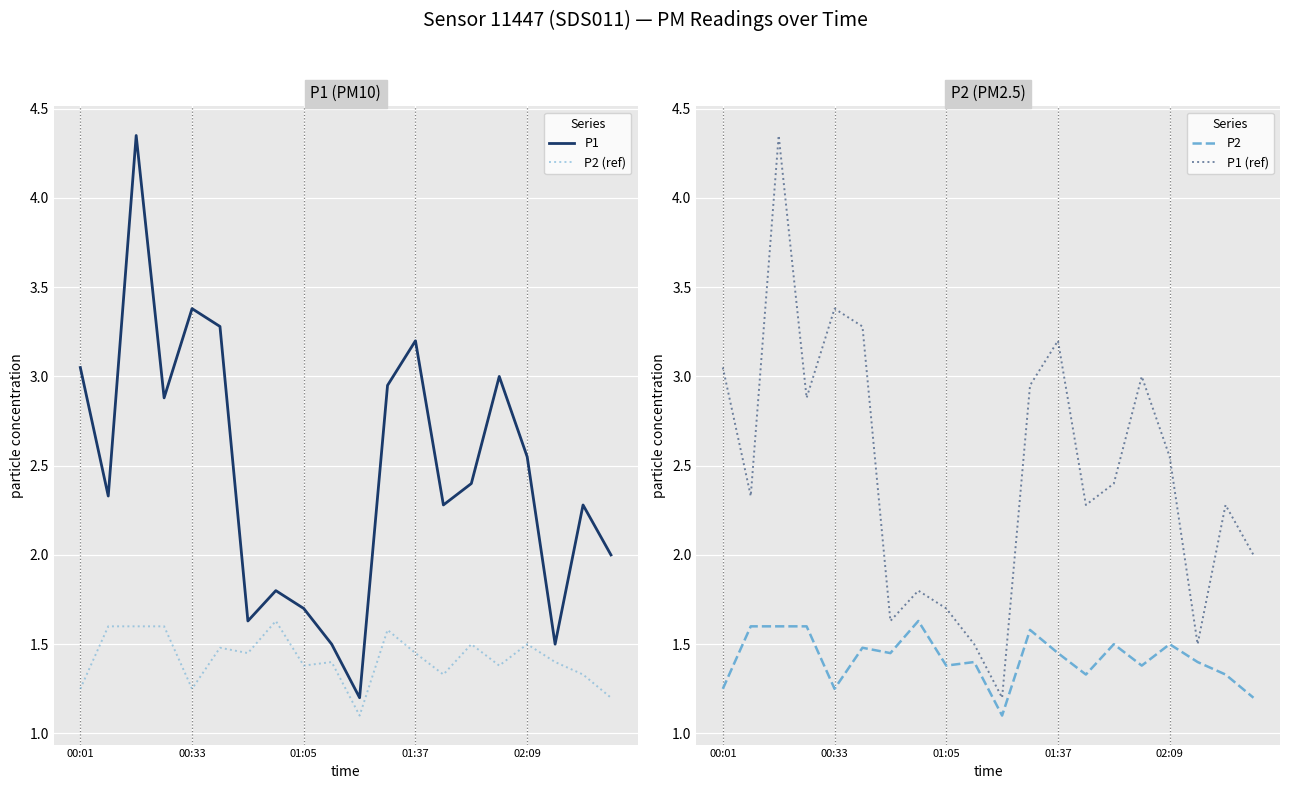

True or false: P2 (ref) and P1 cross at least once.

False